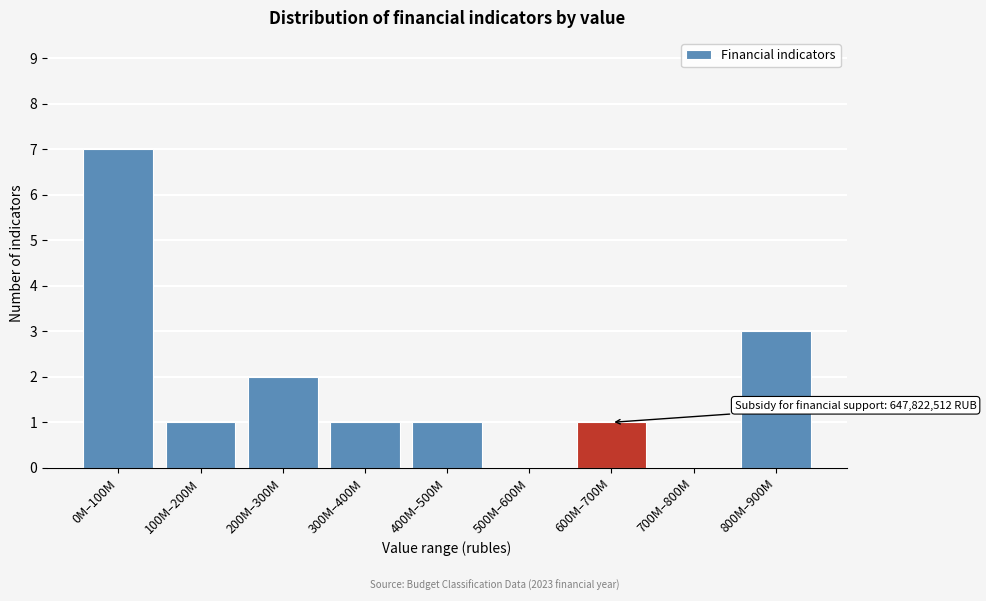

Reading left to right, transcribe all the data shown in this chart.

0M–100M=7	100M–200M=1	200M–300M=2	300M–400M=1	400M–500M=1	500M–600M=0	600M–700M=1	700M–800M=0	800M–900M=3